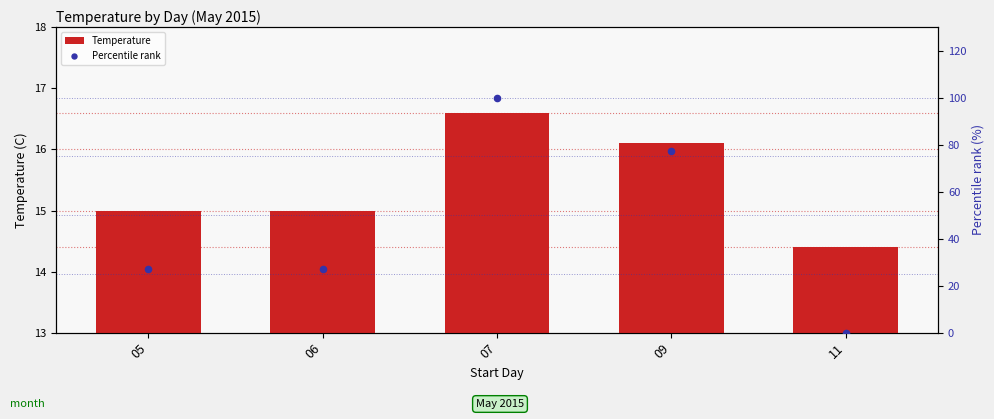

Which series has the largest Y range (max minus min)?

Percentile rank